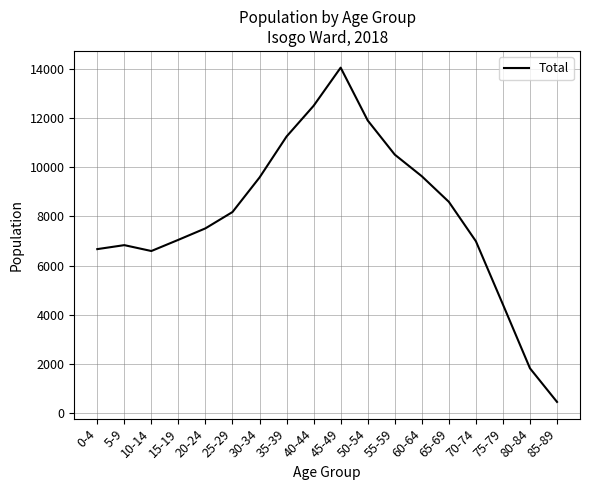

What is the change in value from 15-19 to 60-64?

+2581